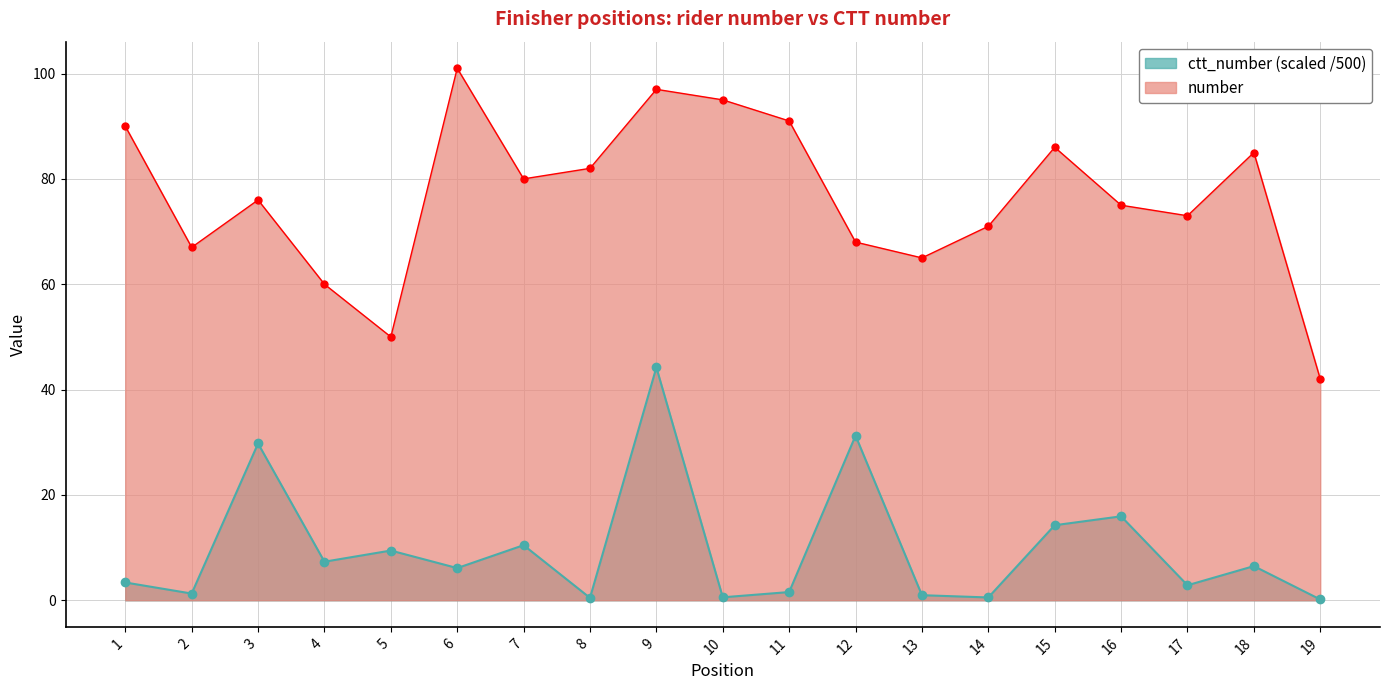

Between 4 and 15, which series saw the biggest shift?

number